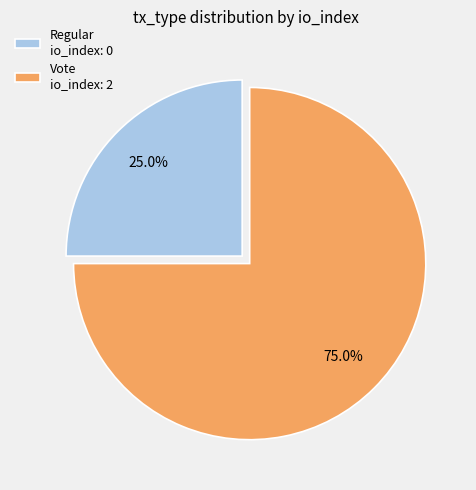

Which slice is the smallest?

Regular